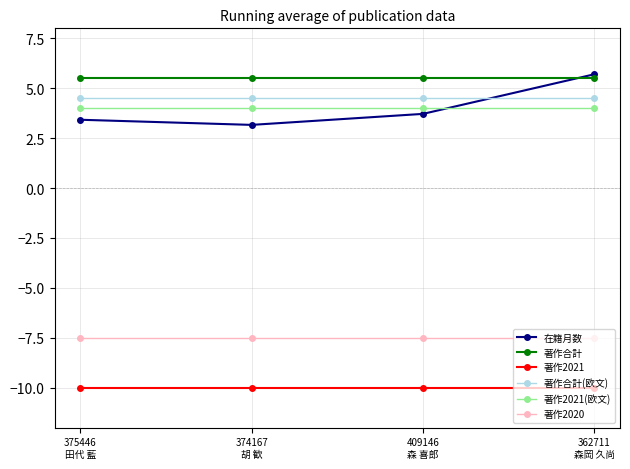

What is the minimum value for 著作2020?

-7.5